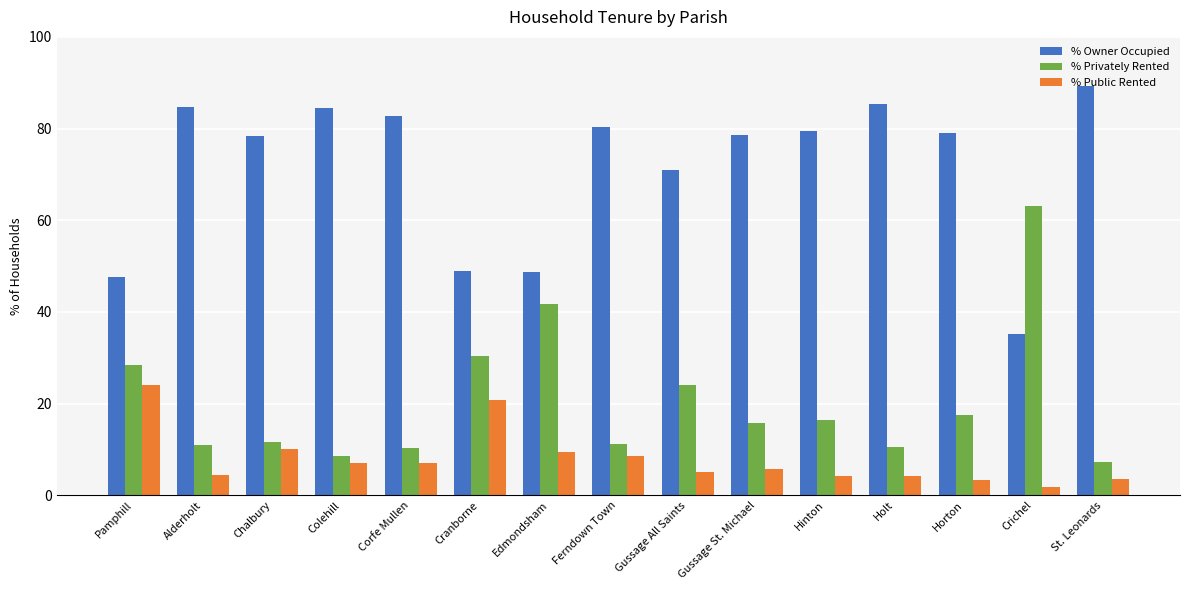

What is the minimum value for % Privately Rented?

7.2